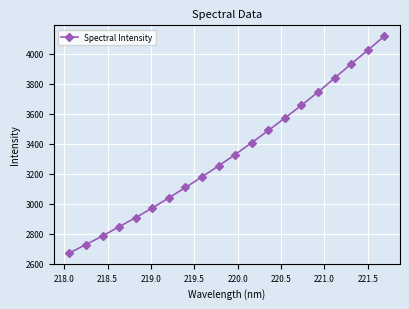

What is the greatest value displayed?

4116.6